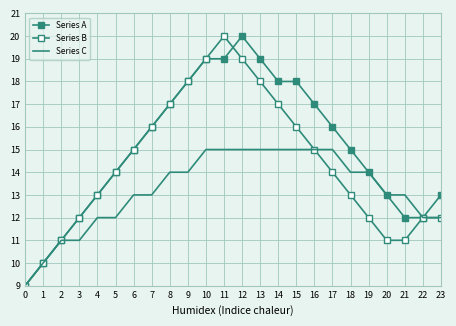

What is the smallest value displayed?

9